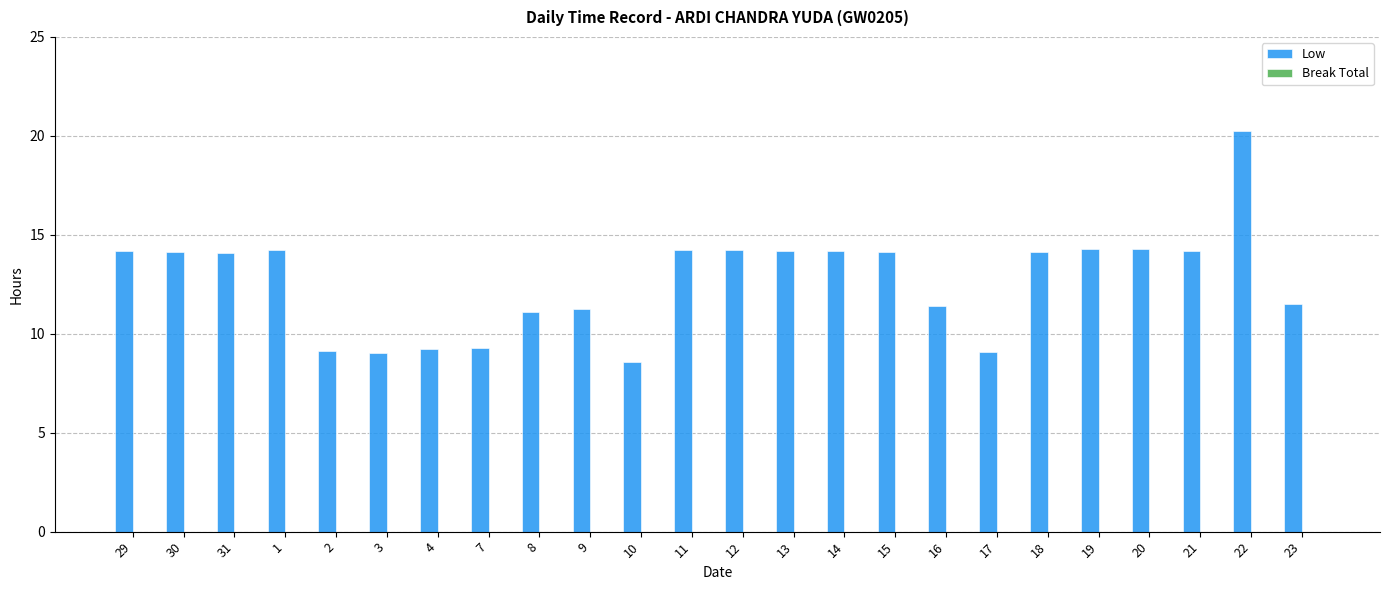

The chart shows a value of 8.3 at 13. True or false?

False